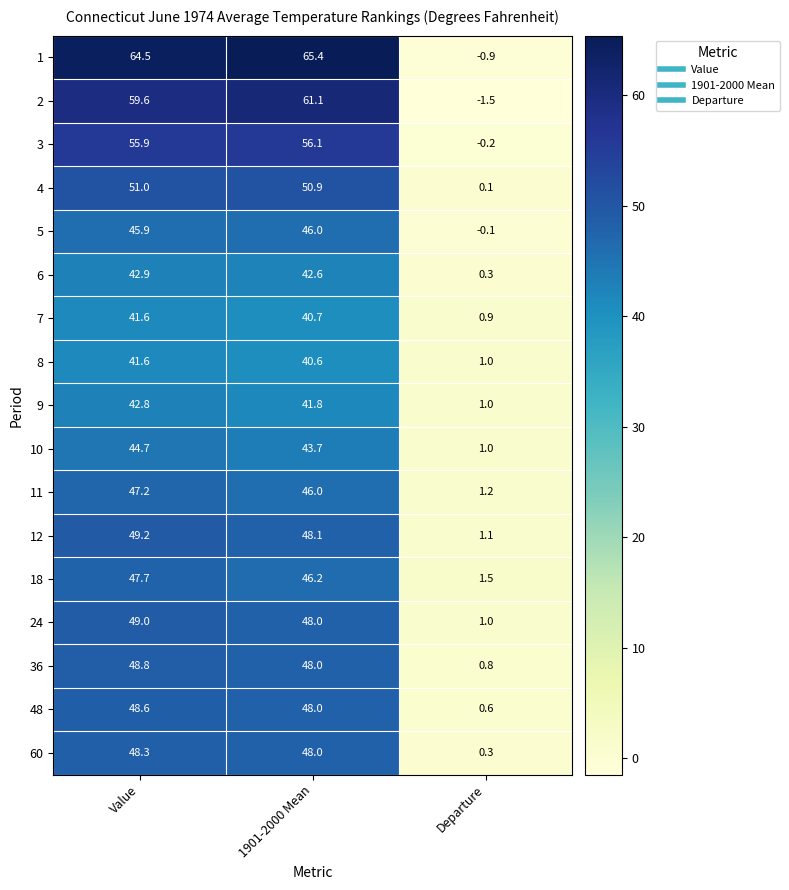

The value of 12 at Departure is 1.1. True or false?

True